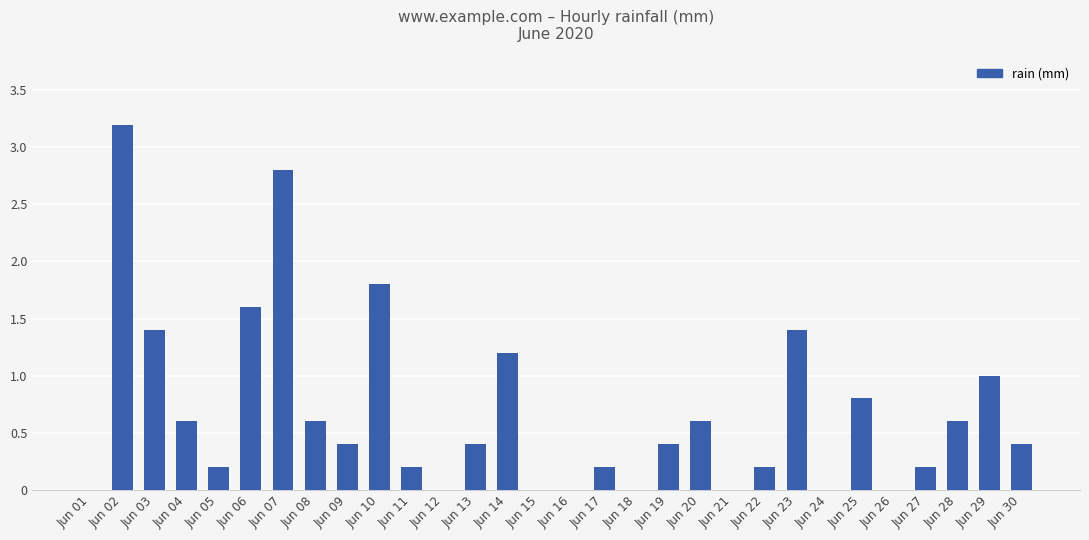

Which has a higher value, Jun 27 or Jun 23?

Jun 23